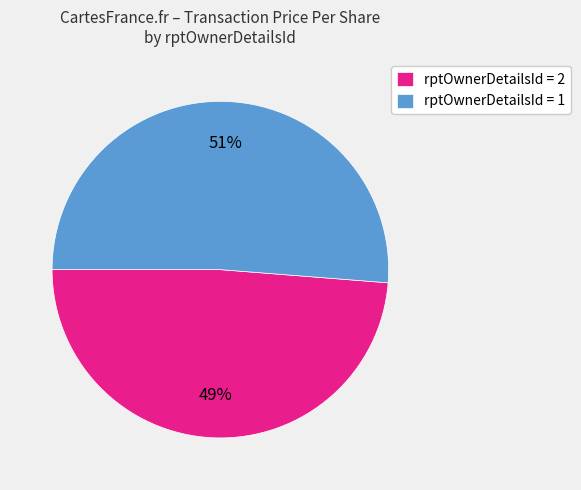

Between rptOwnerDetailsId = 1 and rptOwnerDetailsId = 2, which is larger?

rptOwnerDetailsId = 1